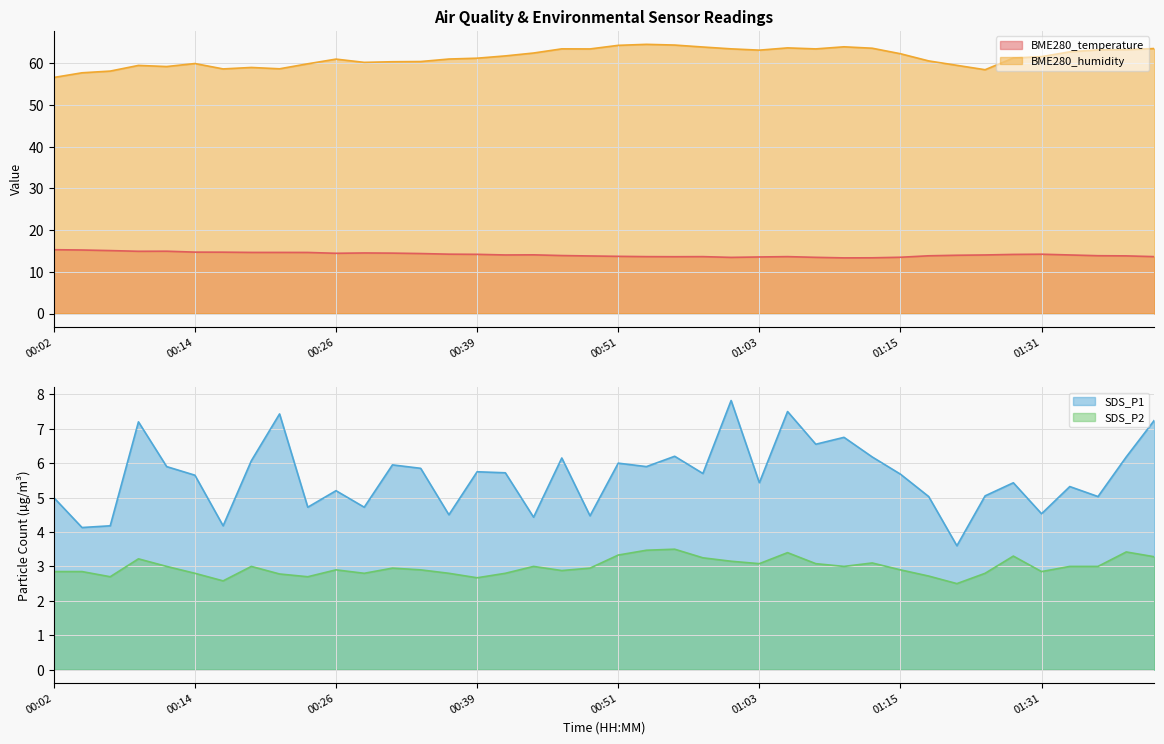

Rank the series by their maximum value, from lowest to highest.

SDS_P2, SDS_P1, BME280_temperature, BME280_humidity